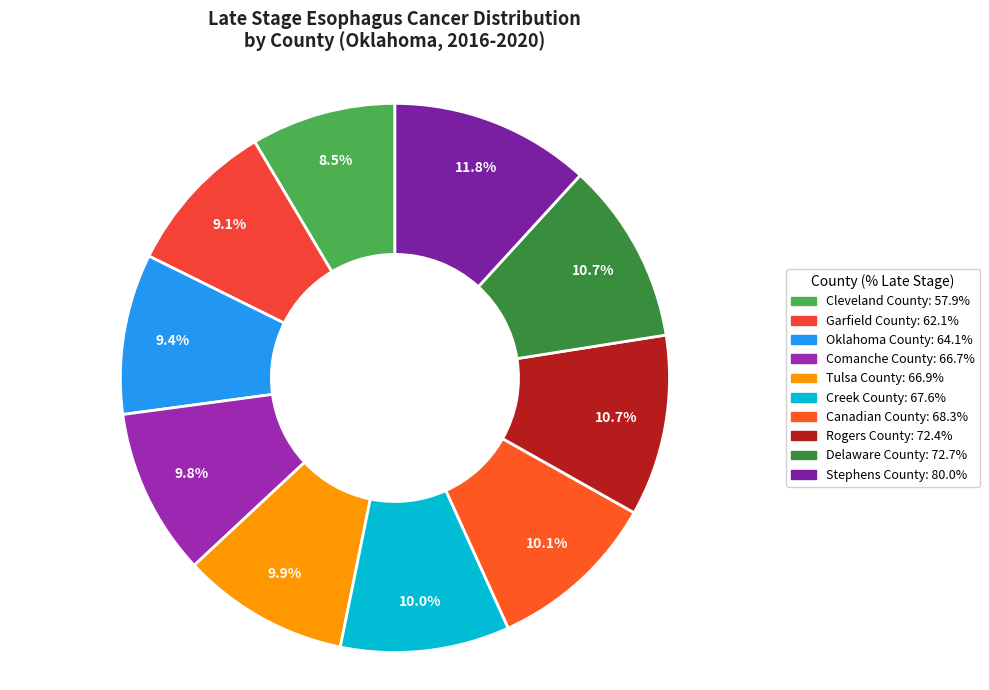

Is Delaware County the majority of the pie?

No